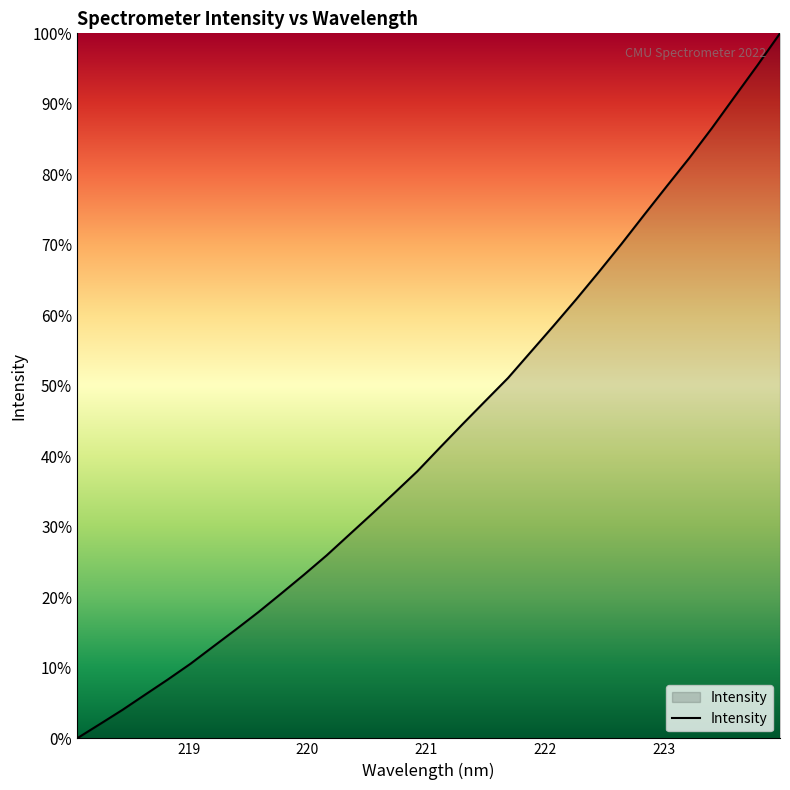

How many lines are shown in the chart?

1